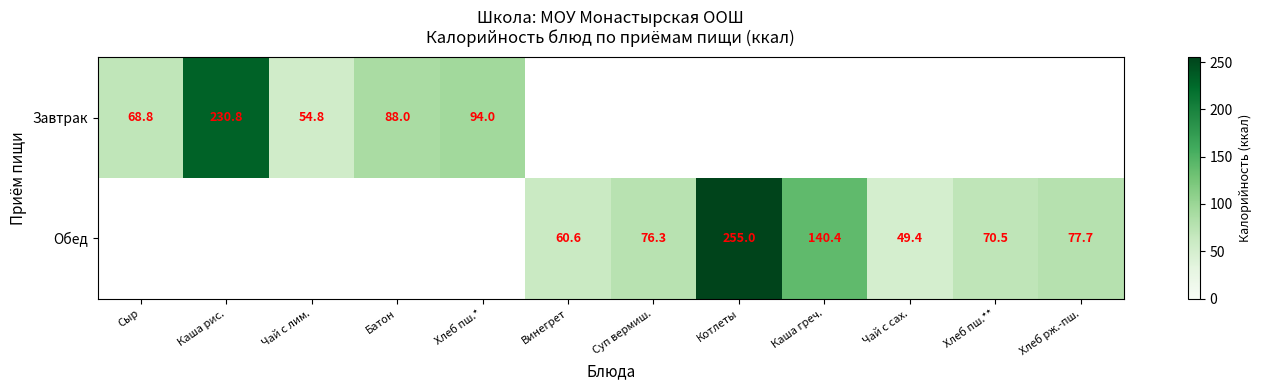

Is the value of Обед at Котлеты greater than the value of Завтрак at Сыр?

Yes